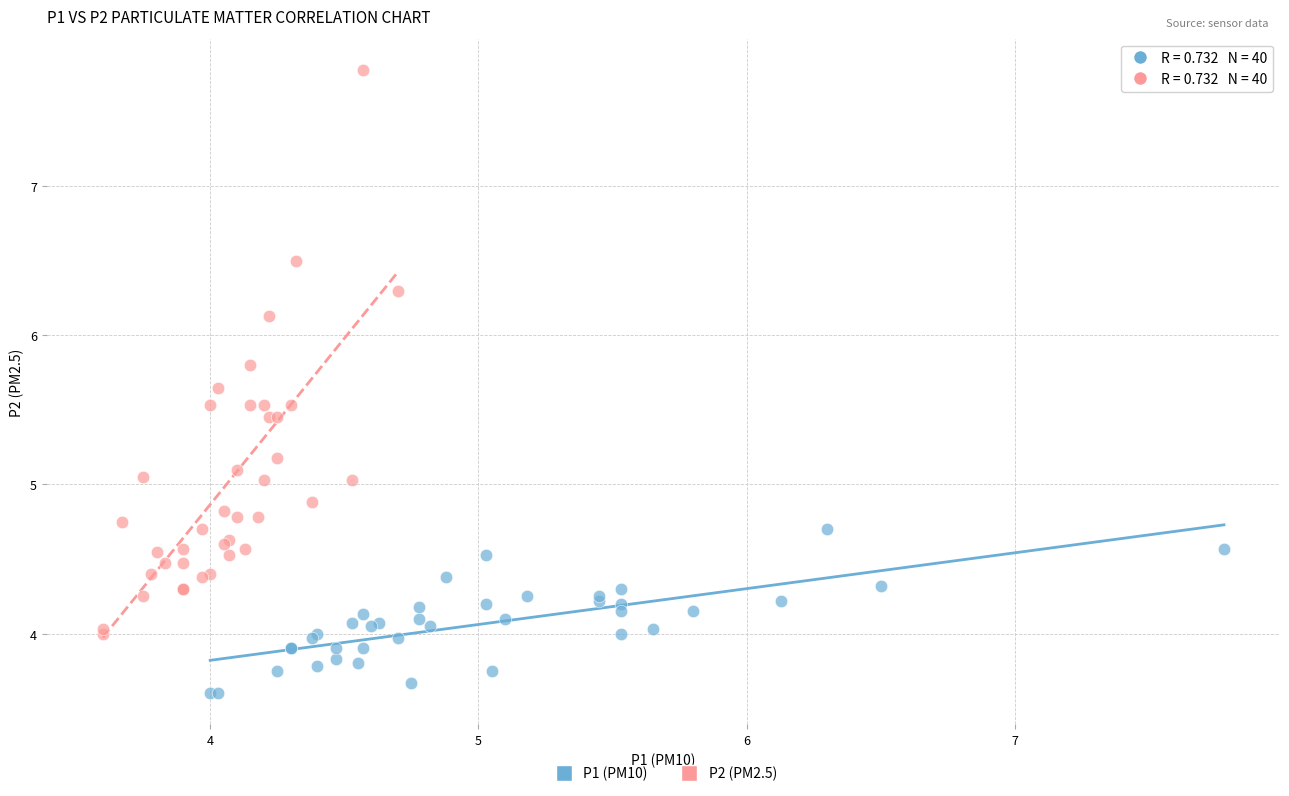

Which series contains the highest Y value?

P2 (PM2.5)